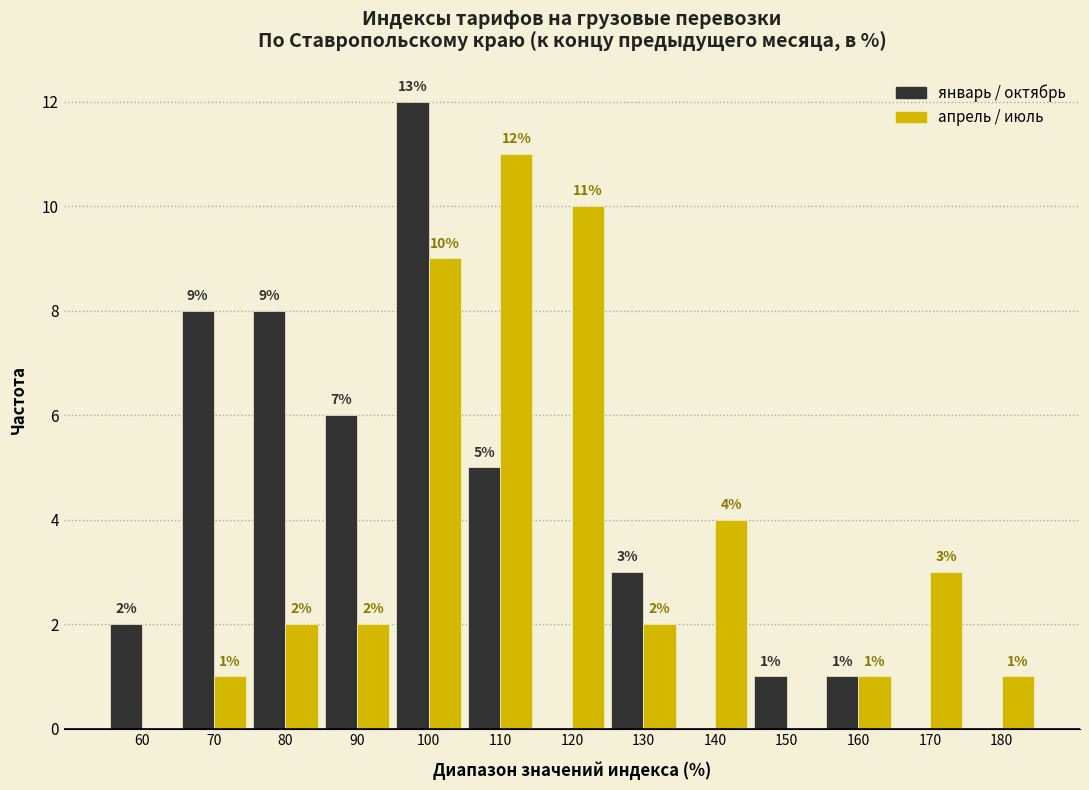

In the апрель / июль series, which range on the x-axis has the tallest bar?

105 to 115